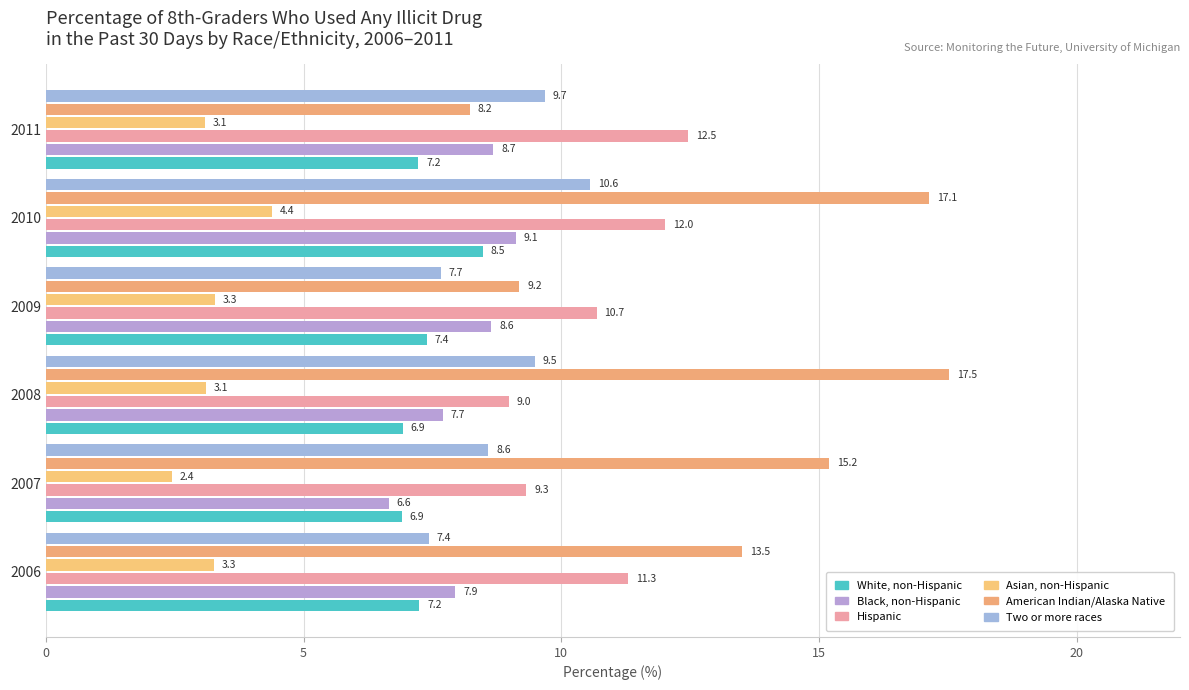

Count the number of data series in this chart.

6